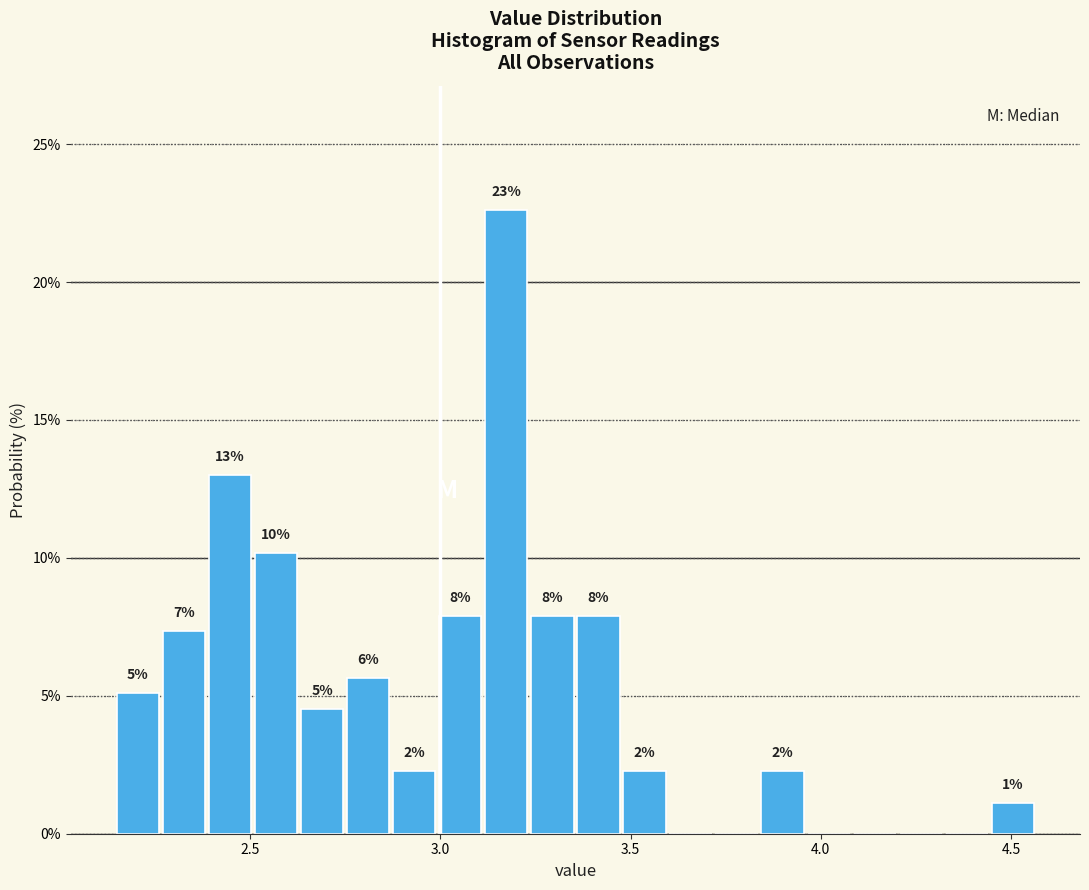

Around what value on the x-axis is the tallest bar? Give the approximate position of its centre, as read against the axis.

3.15